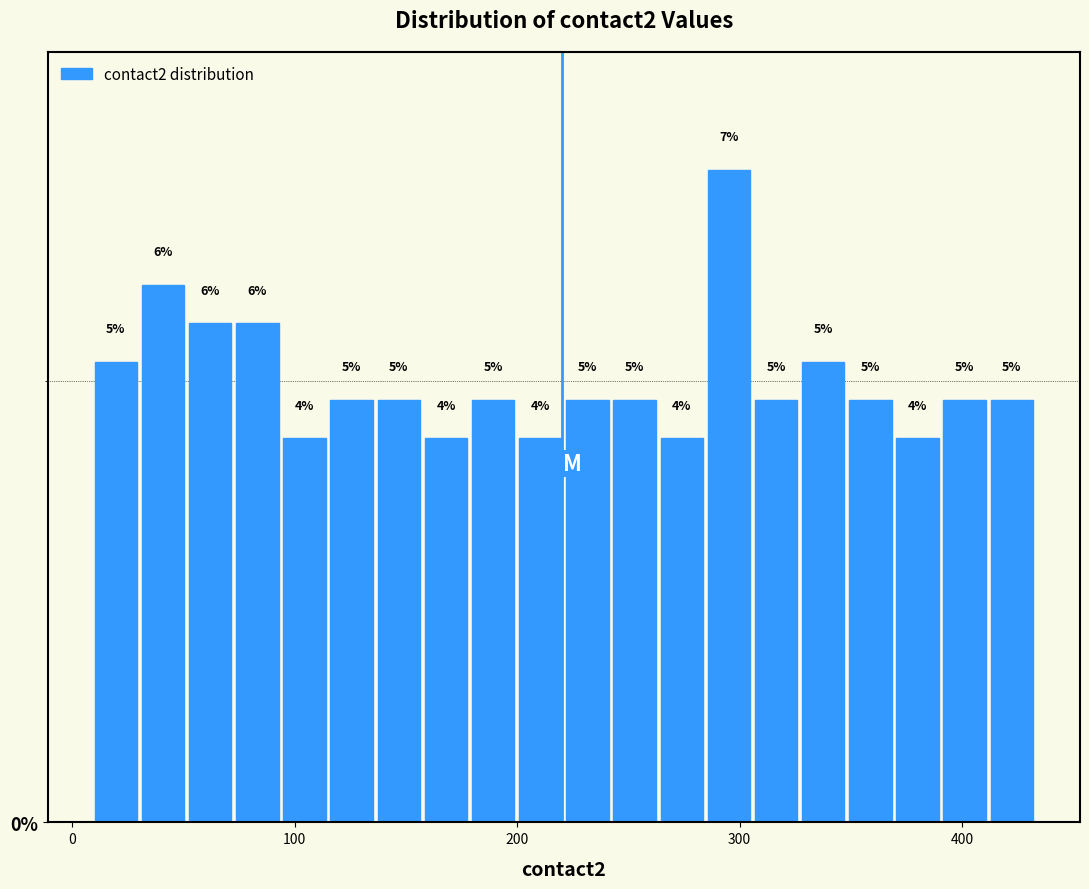

Around what value on the x-axis is the tallest bar? Give the approximate position of its centre, as read against the axis.

300